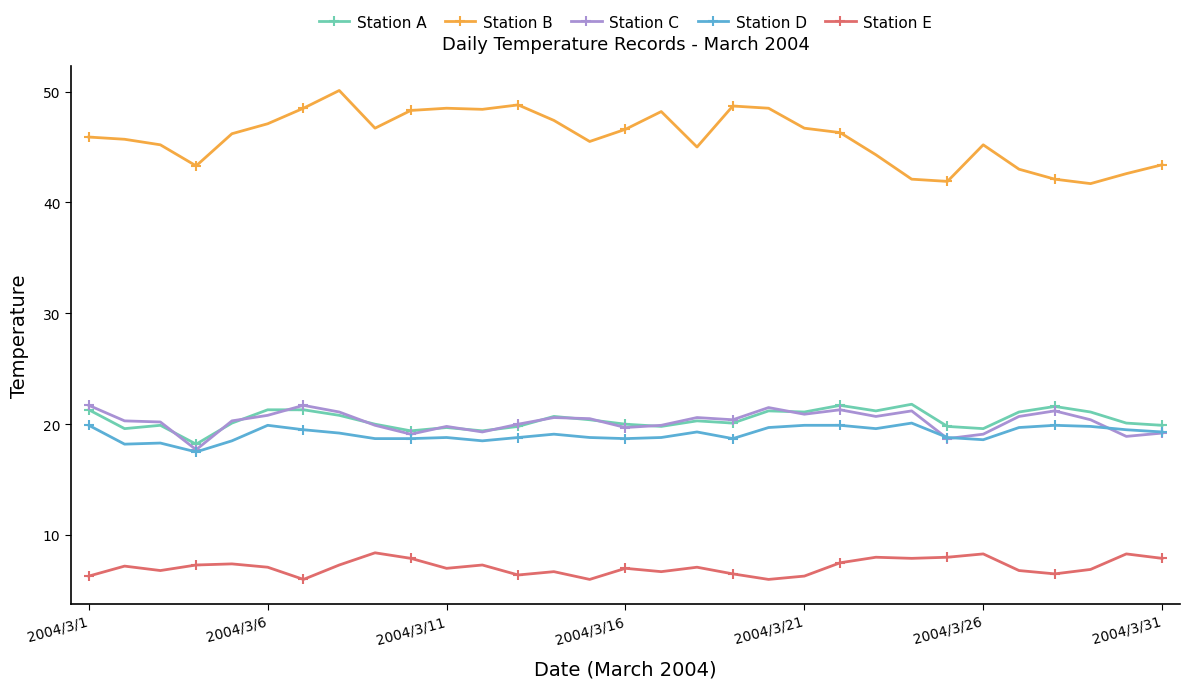

Which series has the widest spread of values?

Station B